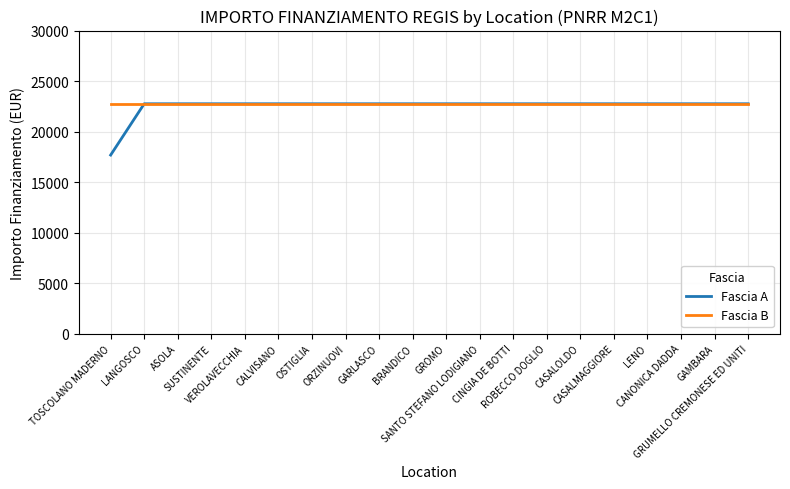

Is this an area chart (filled region under the line)?

No